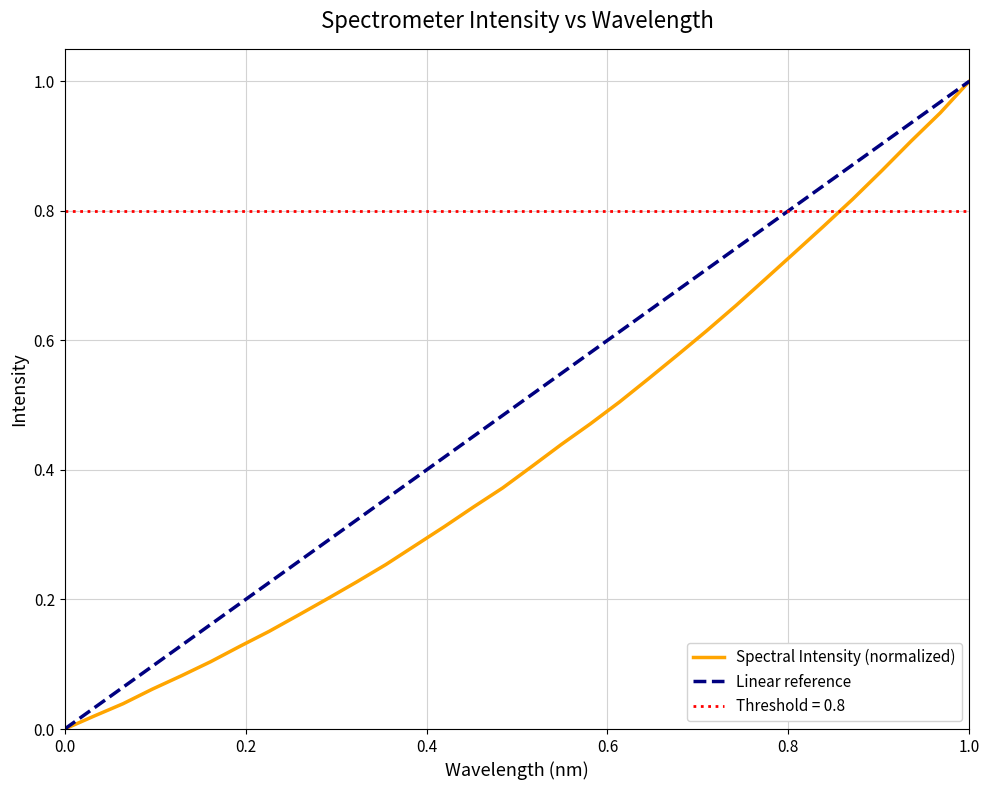

What is the sum of all values?

13.7